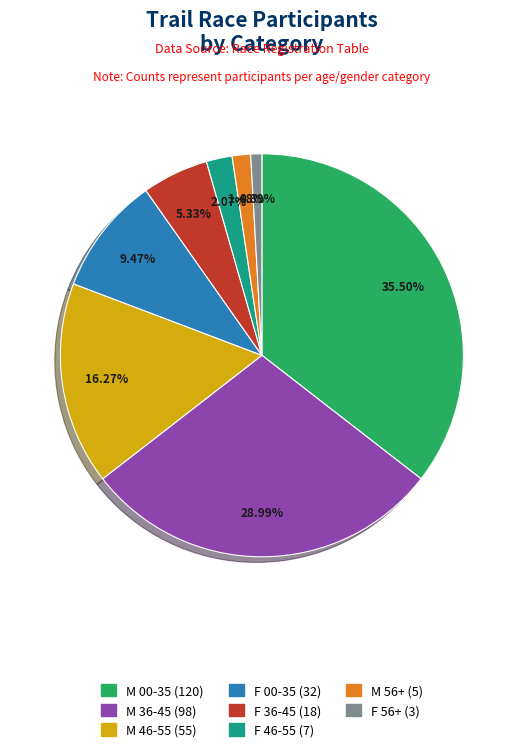

Is there any slice that represents more than half of the pie?

No